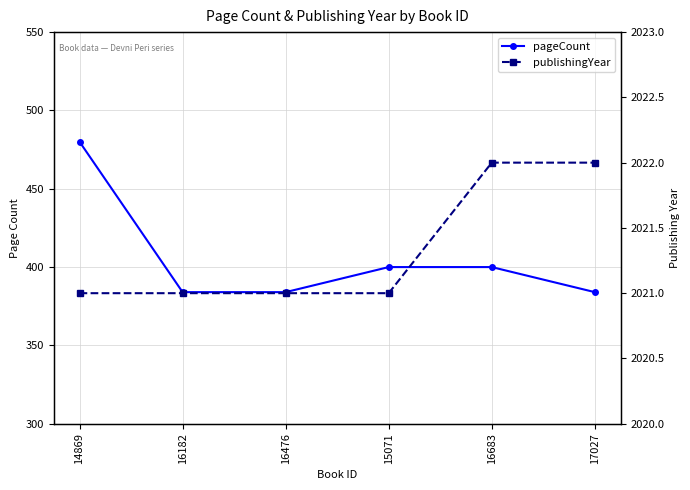

What position from the left is 14869?

1